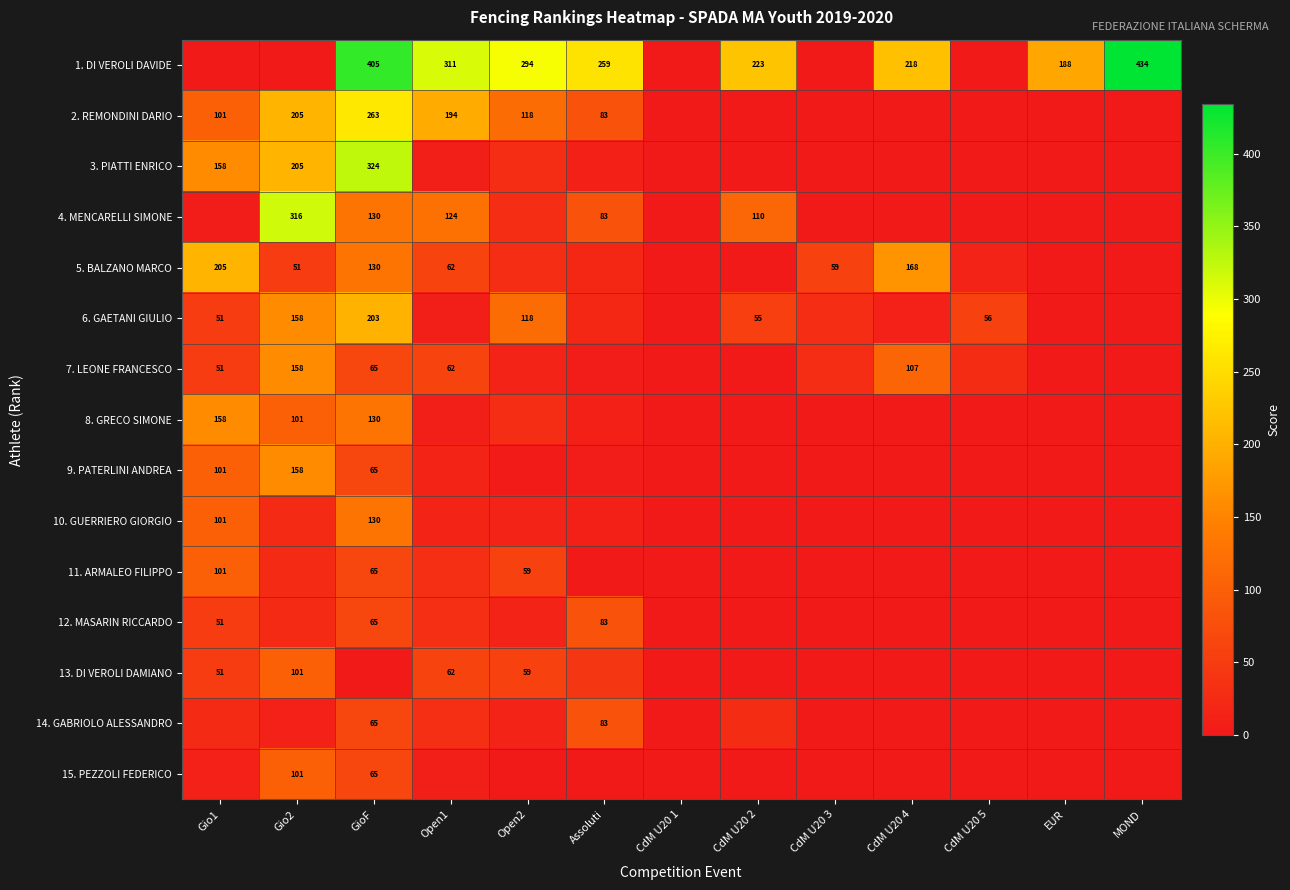

Rank the series by their maximum value, from highest to lowest.

1. DI VEROLI DAVIDE, 3. PIATTI ENRICO, 4. MENCARELLI SIMONE, 2. REMONDINI DARIO, 5. BALZANO MARCO, 6. GAETANI GIULIO, 9. PATERLINI ANDREA, 7. LEONE FRANCESCO, 8. GRECO SIMONE, 10. GUERRIERO GIORGIO, 13. DI VEROLI DAMIANO, 15. PEZZOLI FEDERICO, 11. ARMALEO FILIPPO, 12. MASARIN RICCARDO, 14. GABRIOLO ALESSANDRO